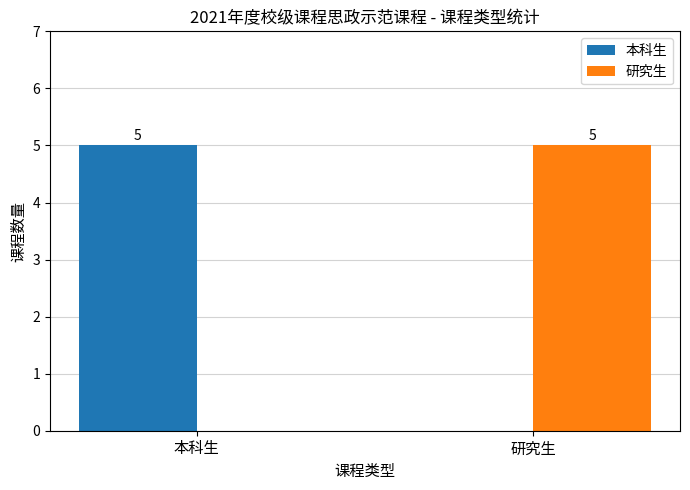

What is the total value across all series at 本科生?

5